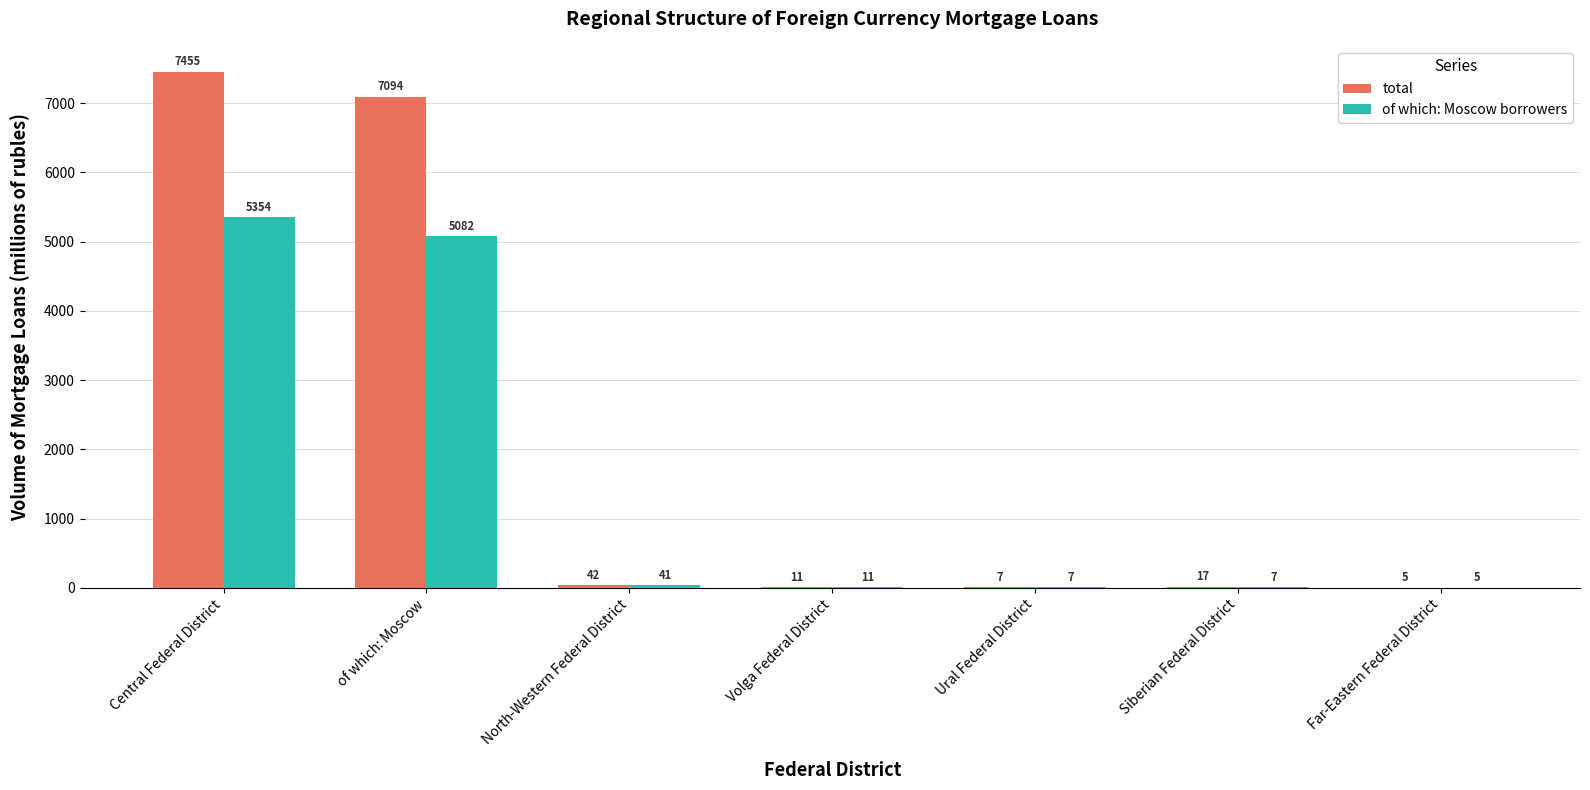

What is the sum of the of which: Moscow borrowers values at North-Western Federal District and Volga Federal District?

52